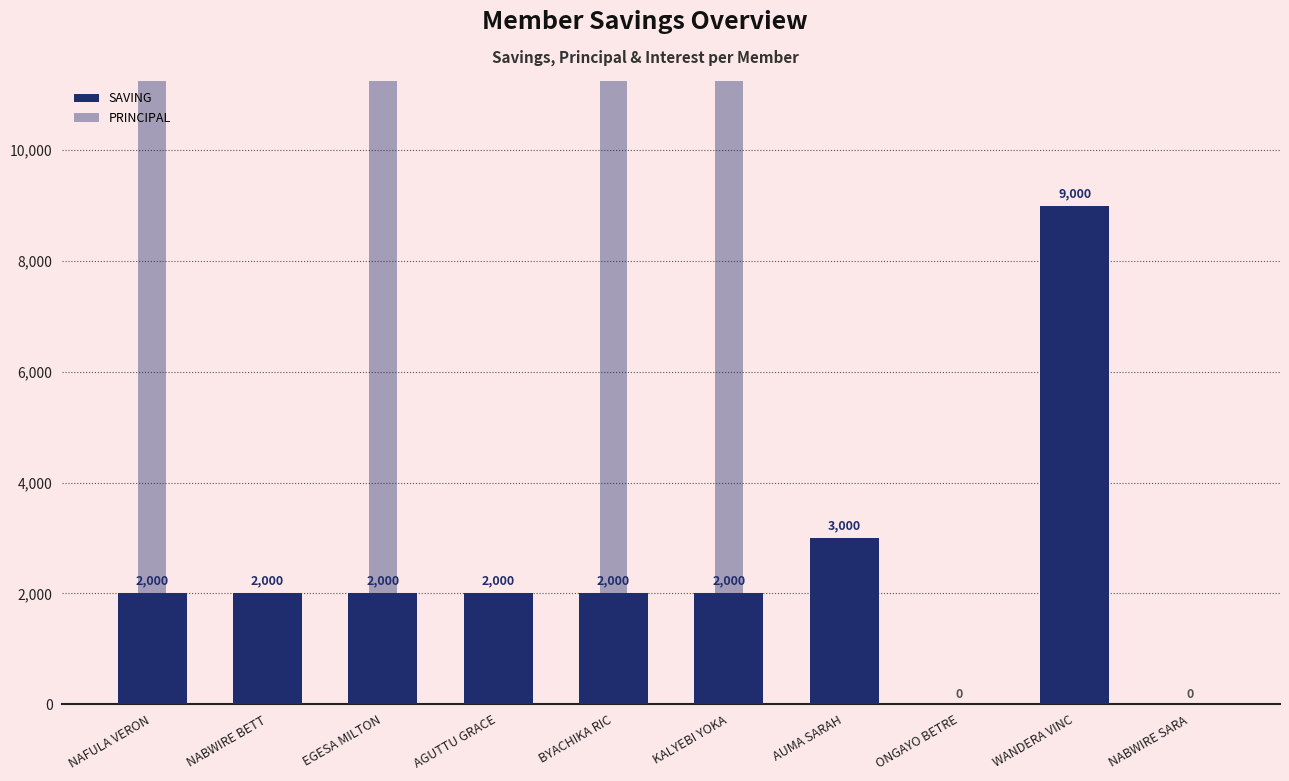

How many distinct data groups are displayed?

2